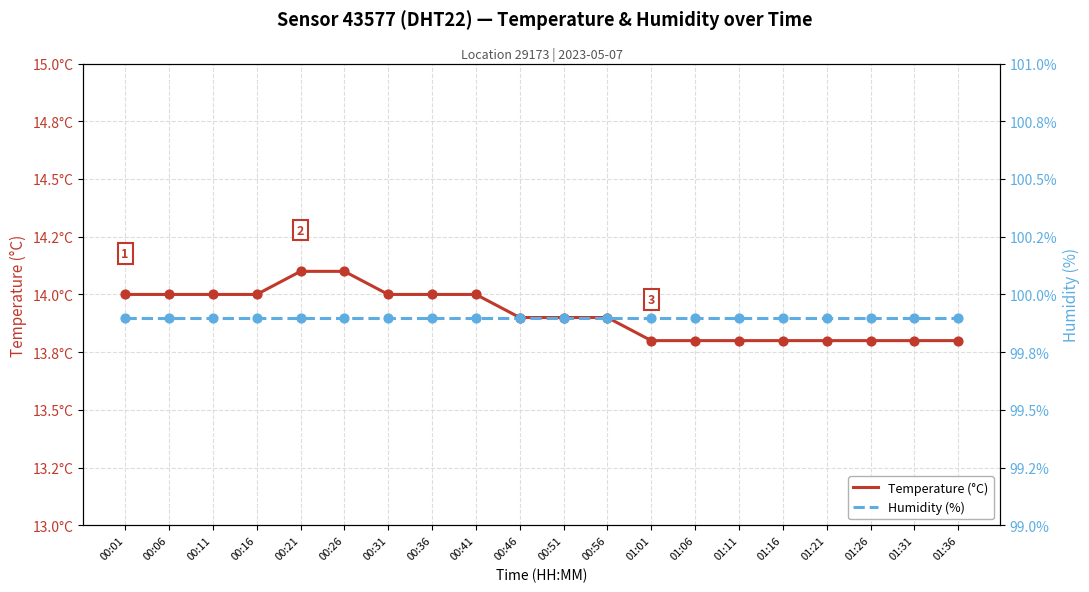

Which series has the largest Y range (max minus min)?

Temperature (°C)